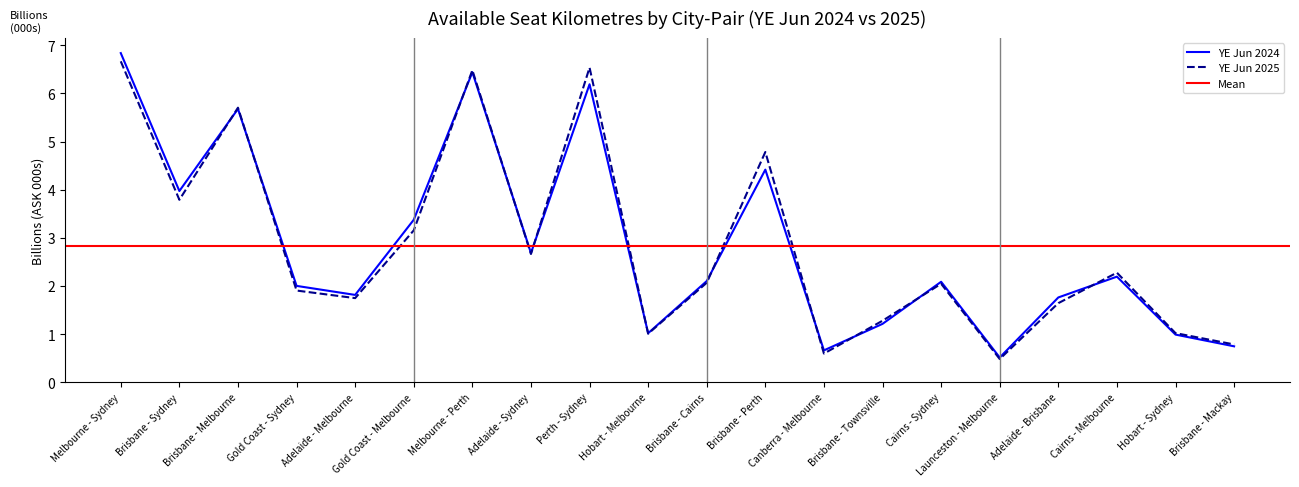

Rank the series by their average value, from highest to lowest.

YE Jun 2024, YE Jun 2025